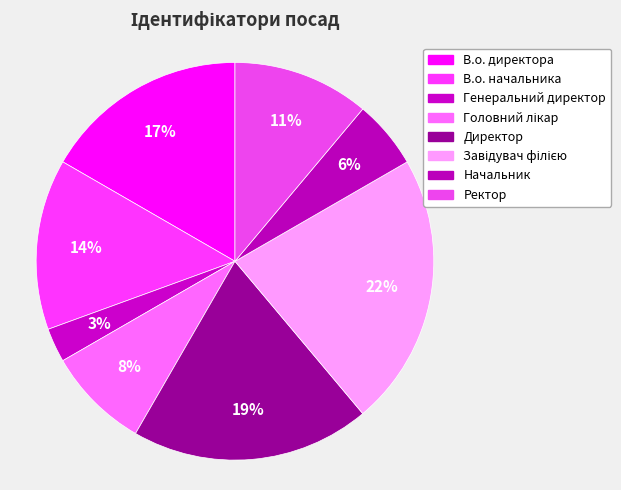

How many segments does this pie chart have?

8